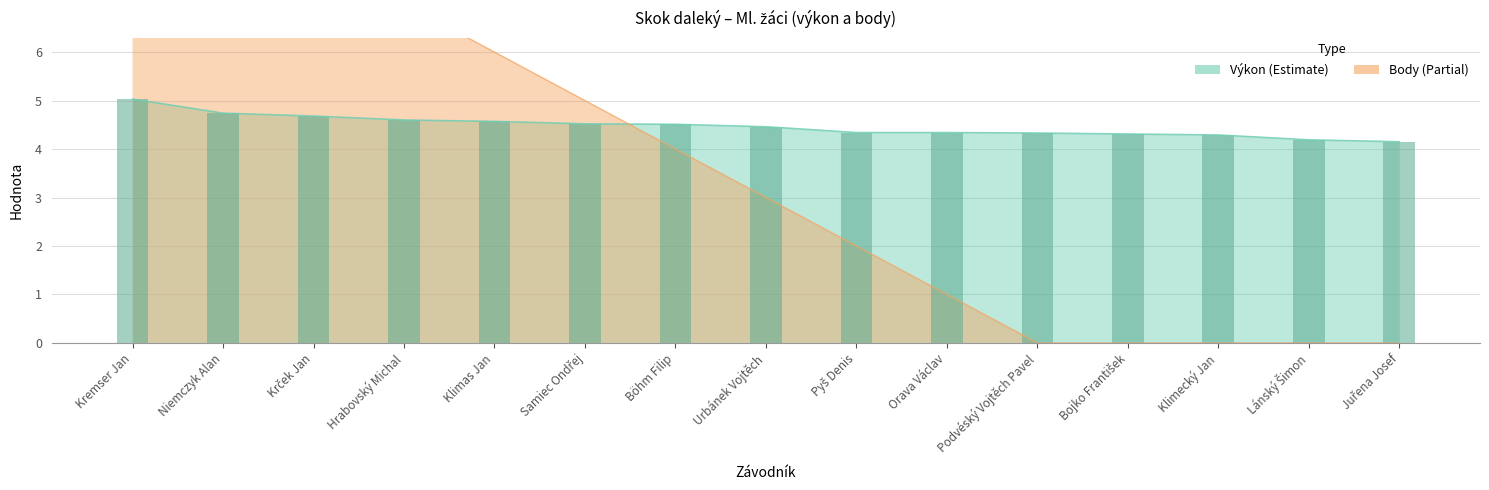

What is the sum of all Výkon values?

67.1